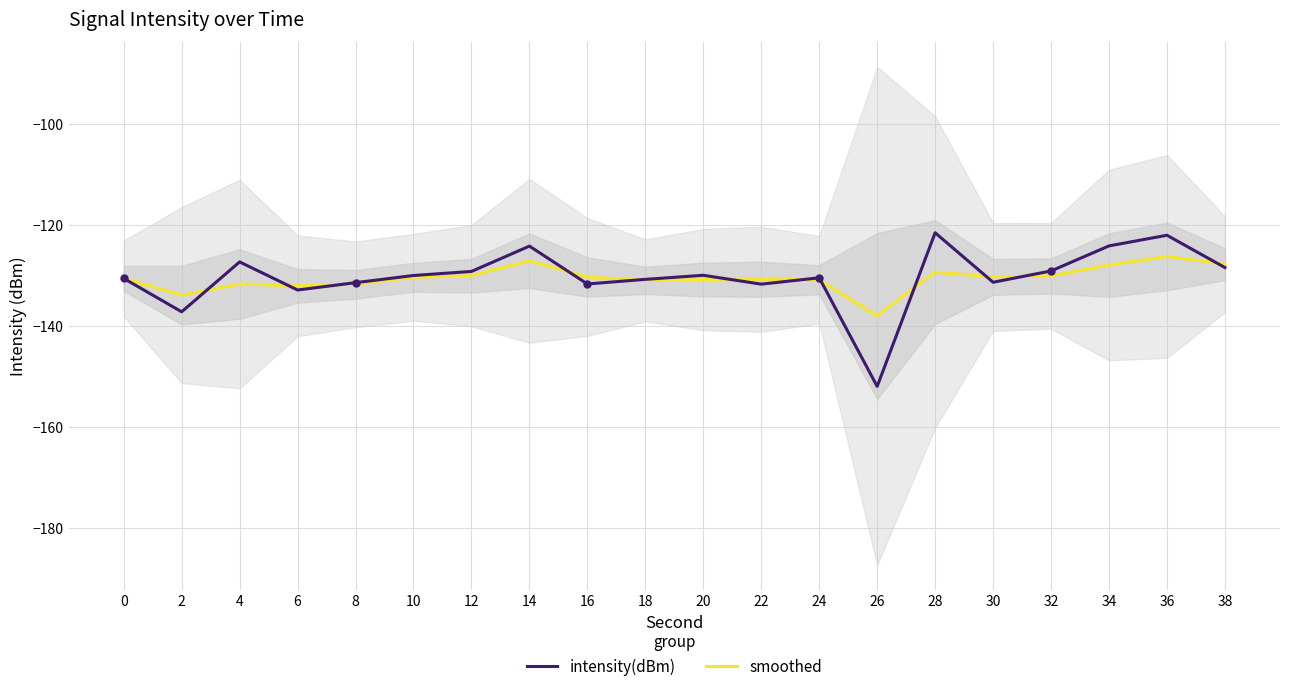

Is the value of intensity(dBm) at 26 greater than the value of smoothed at 32?

No